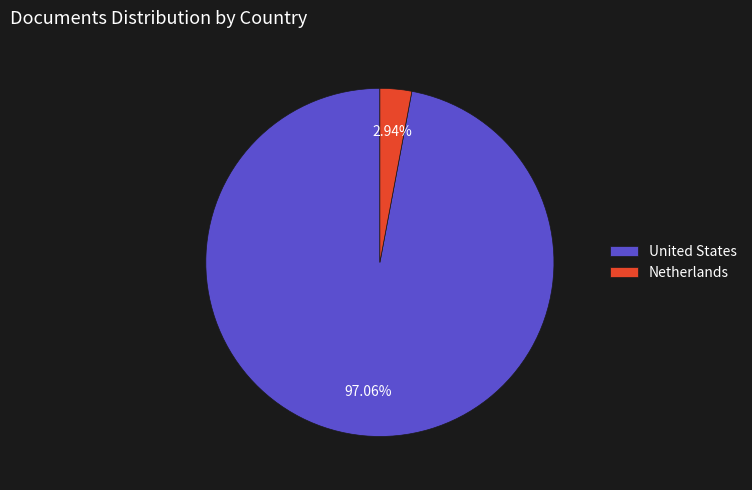

Combined, do Netherlands and United States account for over 50%?

Yes